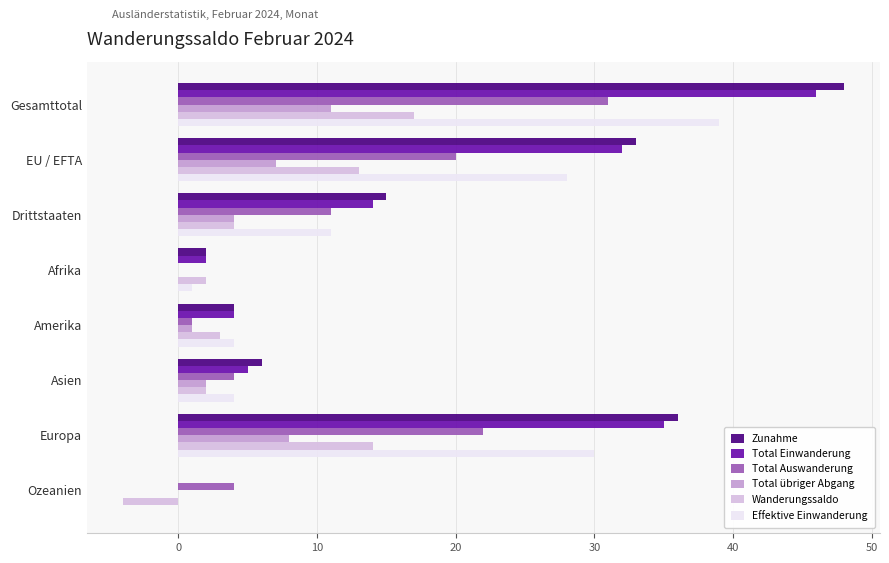

Count the number of data series in this chart.

6